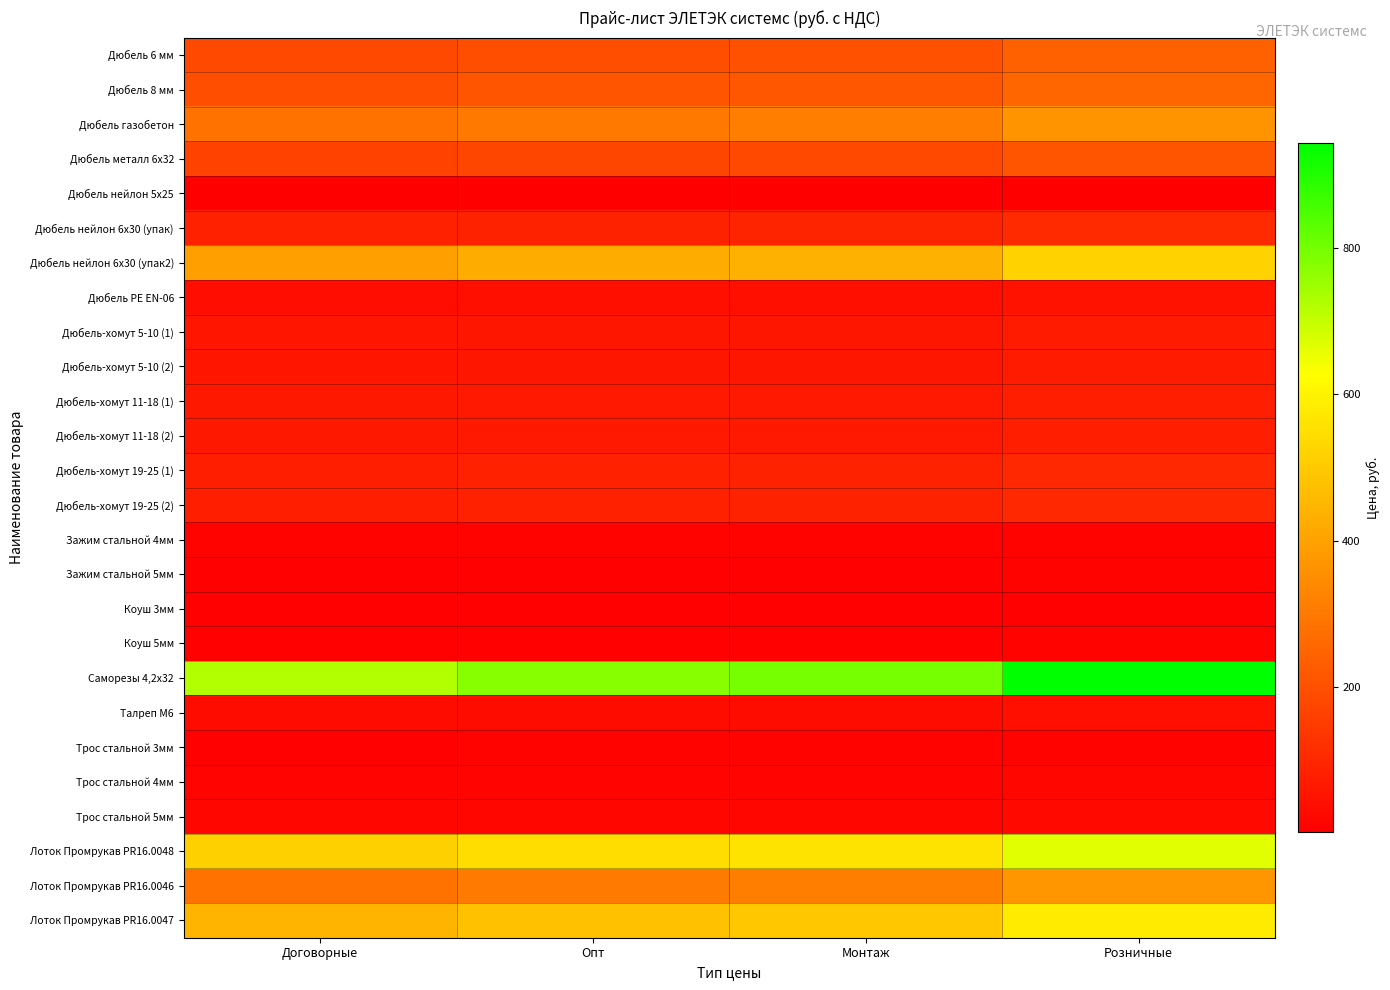

Which series has the largest range (max minus min)?

Саморезы 4,2х32